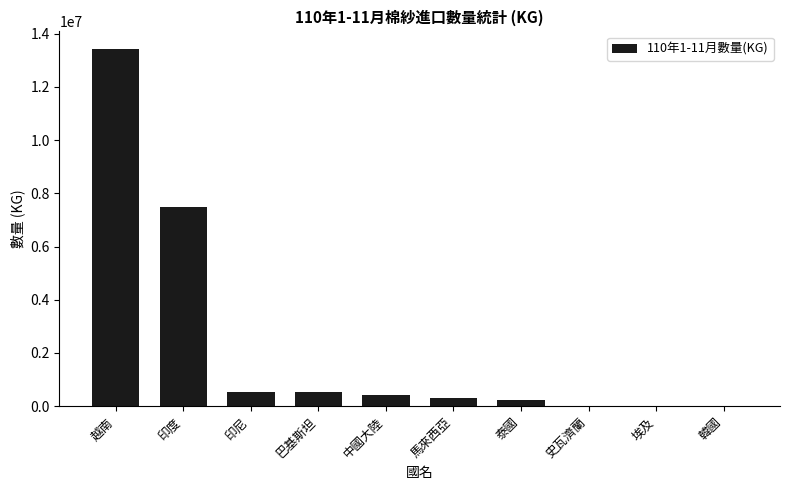

Is it true that the value at 泰國 is 227673?

True